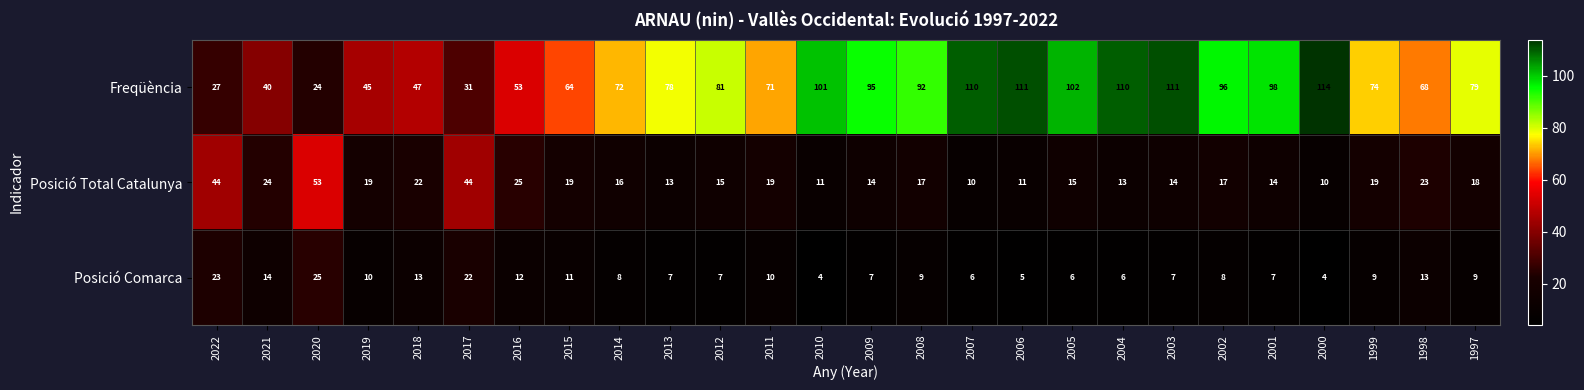

At which label is Posició Total Catalunya closest to 31?

2016